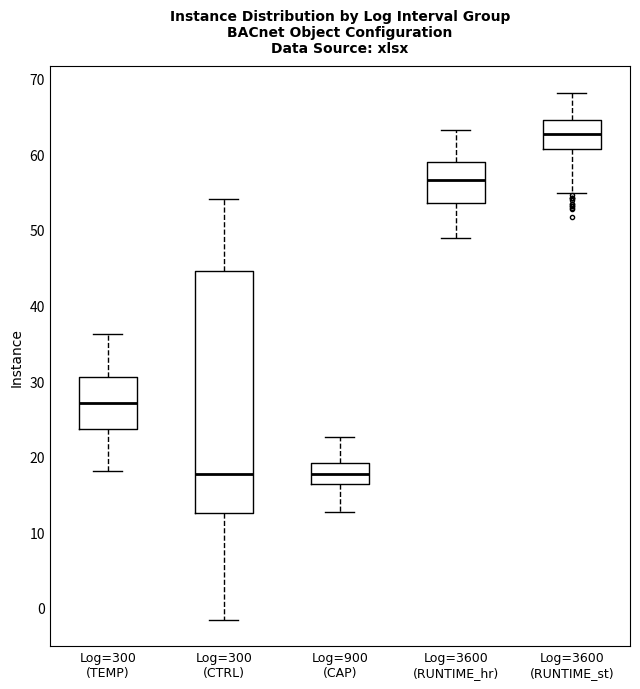

Reading left to right, read every box against the y-axis: the position of its median line, the range the box covers, and the ends of its whiskers. The values are not printed on the chart, so give them approximately, as read against the axis.

Log=300 (TEMP): median 27, box 24 to 31, whiskers 18 to 36
Log=300 (CTRL): median 18, box 13 to 45, whiskers -2 to 54
Log=900 (CAP): median 18, box 16 to 19, whiskers 13 to 23
Log=3600 (RUNTIME_hr): median 57, box 54 to 59, whiskers 49 to 63
Log=3600 (RUNTIME_st): median 63, box 61 to 65, whiskers 55 to 68